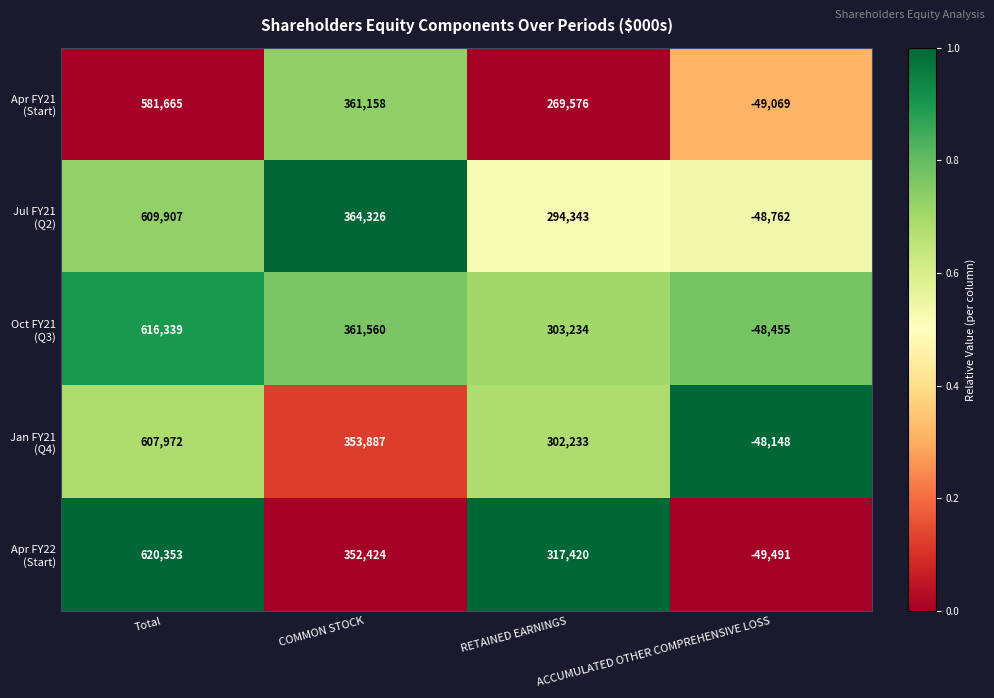

What is the greatest value displayed?

620353